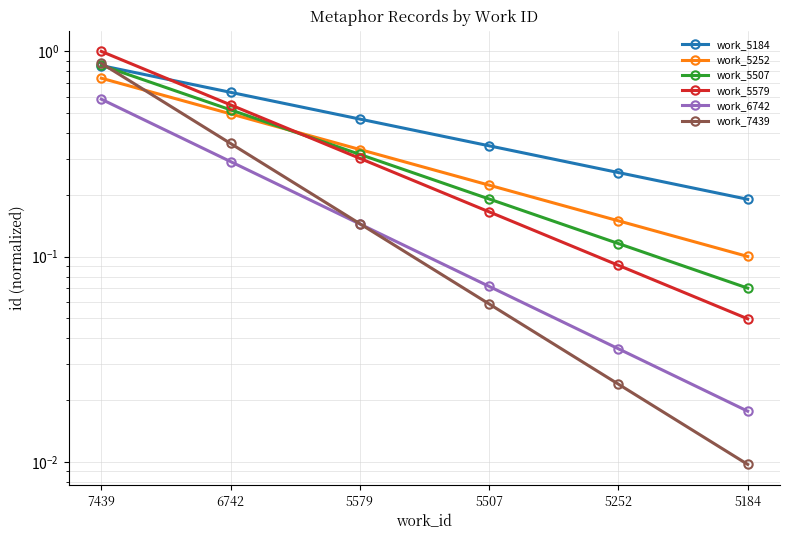

What is the difference between the work_5252 values at 6742 and 7439?

0.2